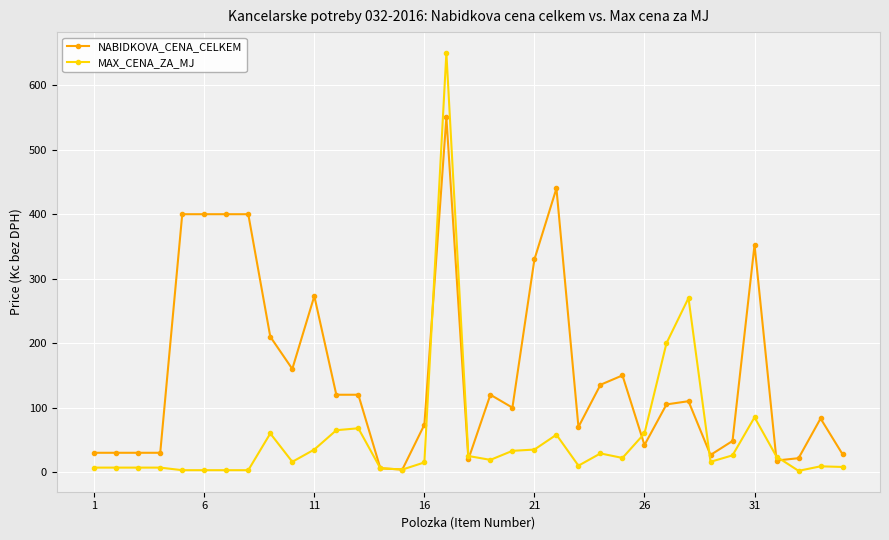

What is the value of the MAX_CENA_ZA_MJ point at the 24th from the left?

29.0